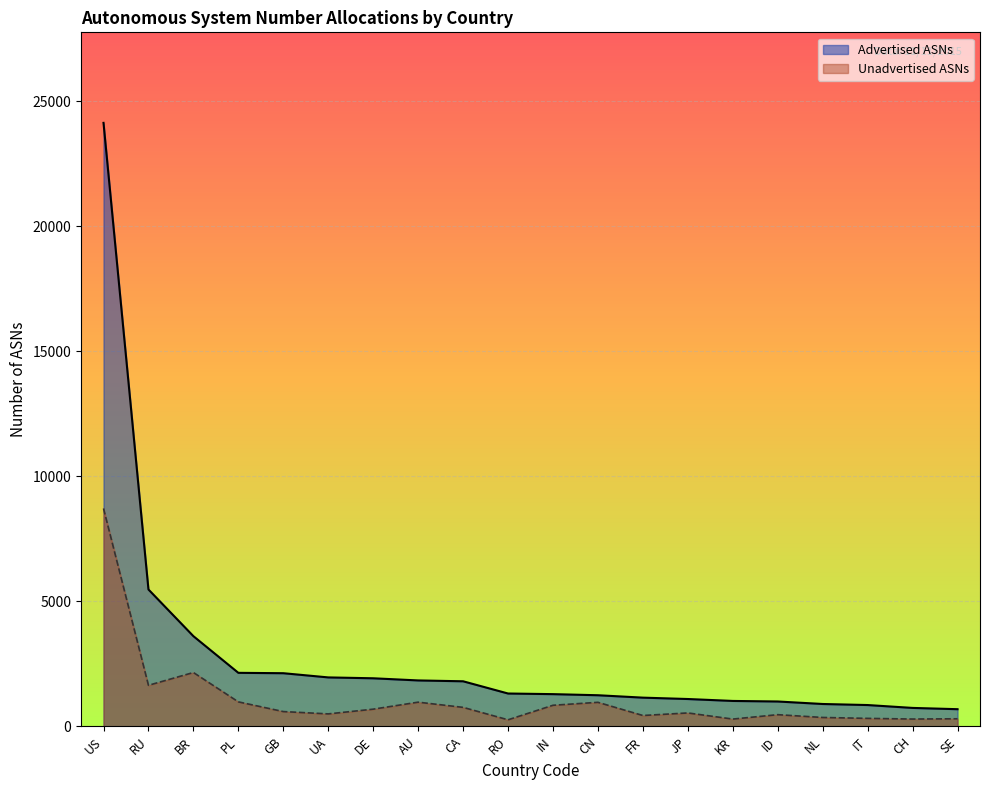

Which has a higher value, RU or BR?

RU